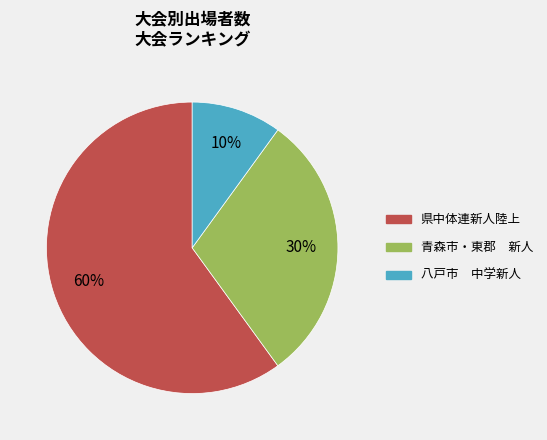

The 青森市・東郡 新人 slice represents 15% of the pie. True or false?

False